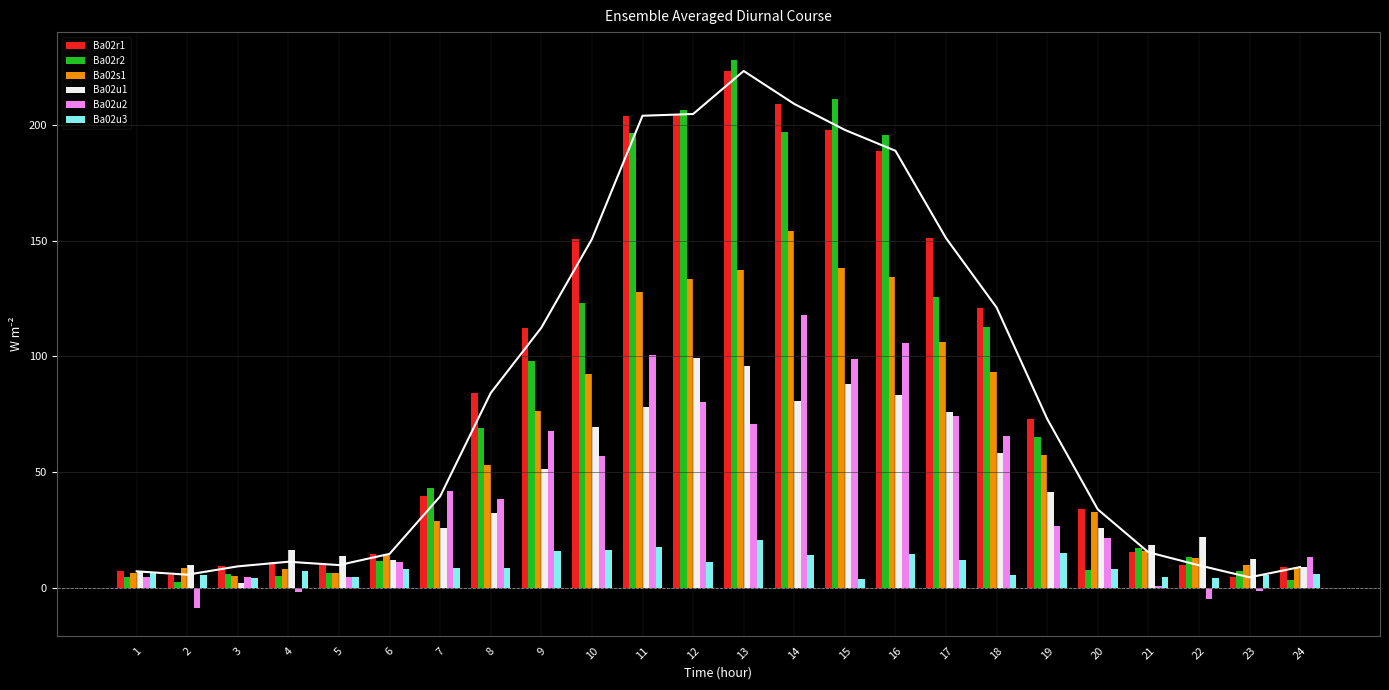

True or false: Ba02u2 has a value of -1.3 at 23.

True